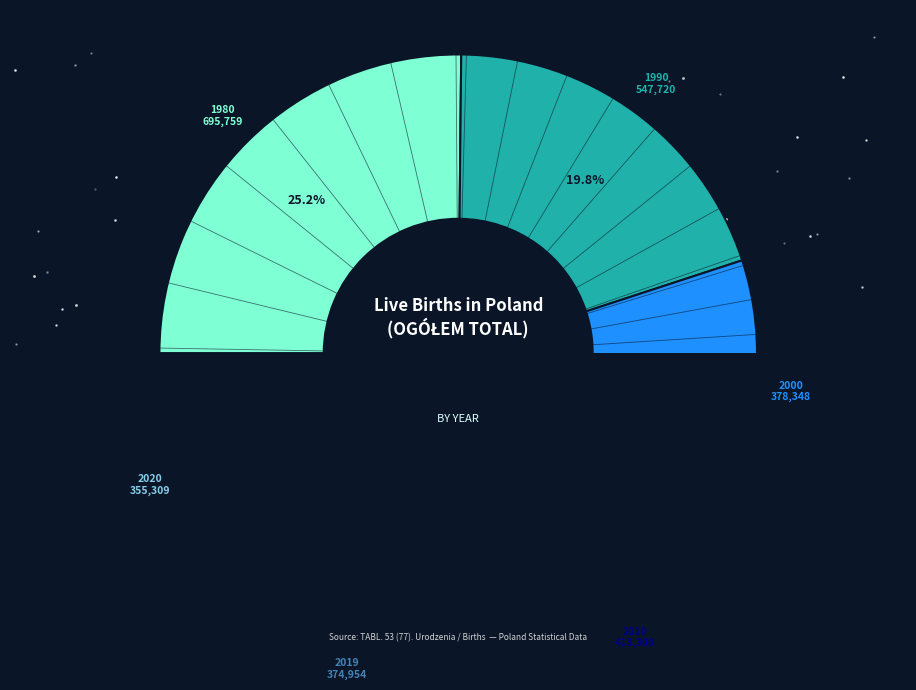

To the nearest percent, what percentage of the pie is 2010?

15%